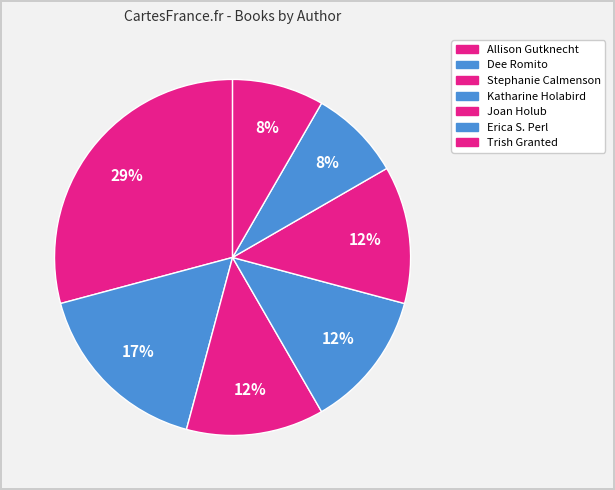

Is it true that Erica S. Perl is 8% of the pie?

True